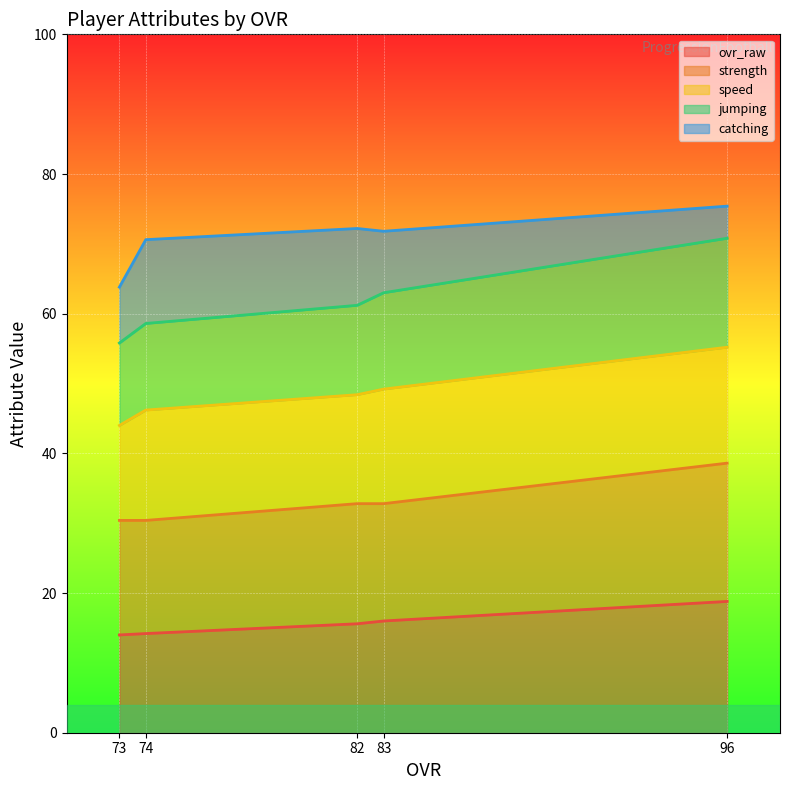

What is the total value across all series at 73?

63.8